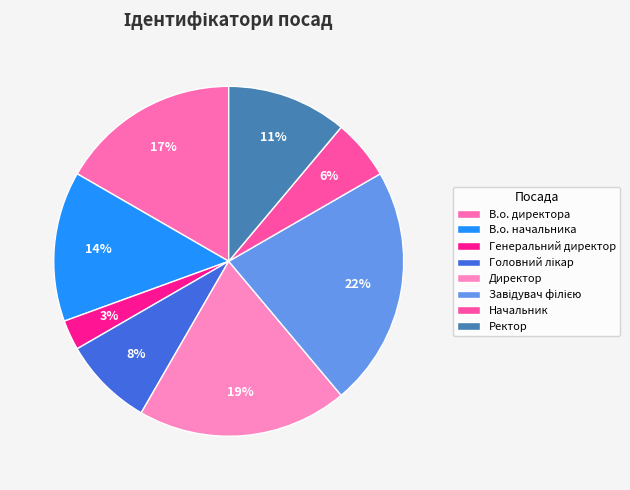

To the nearest percent, what is the difference between the largest and smallest slice percentages?

19%